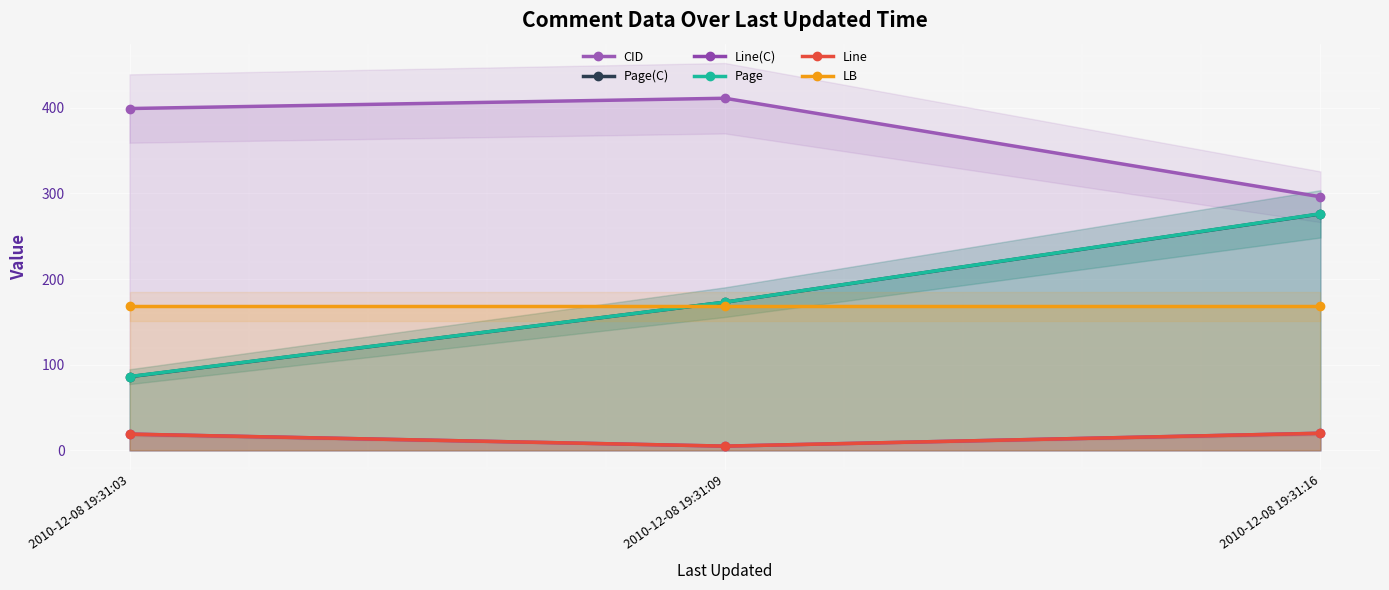

The value of CID at 2010-12-08 19:31:03 is 399.0. True or false?

True